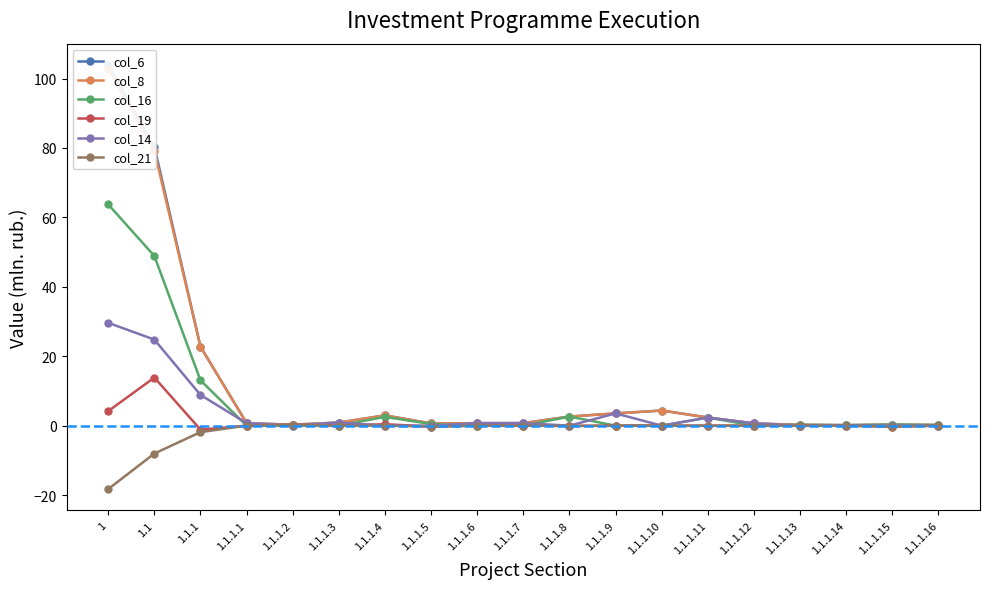

What is the label of the 13th point from the right?

1.1.1.4